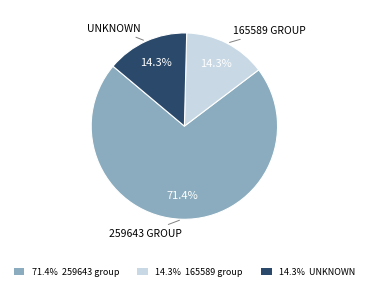

Count the number of slices in the pie.

3